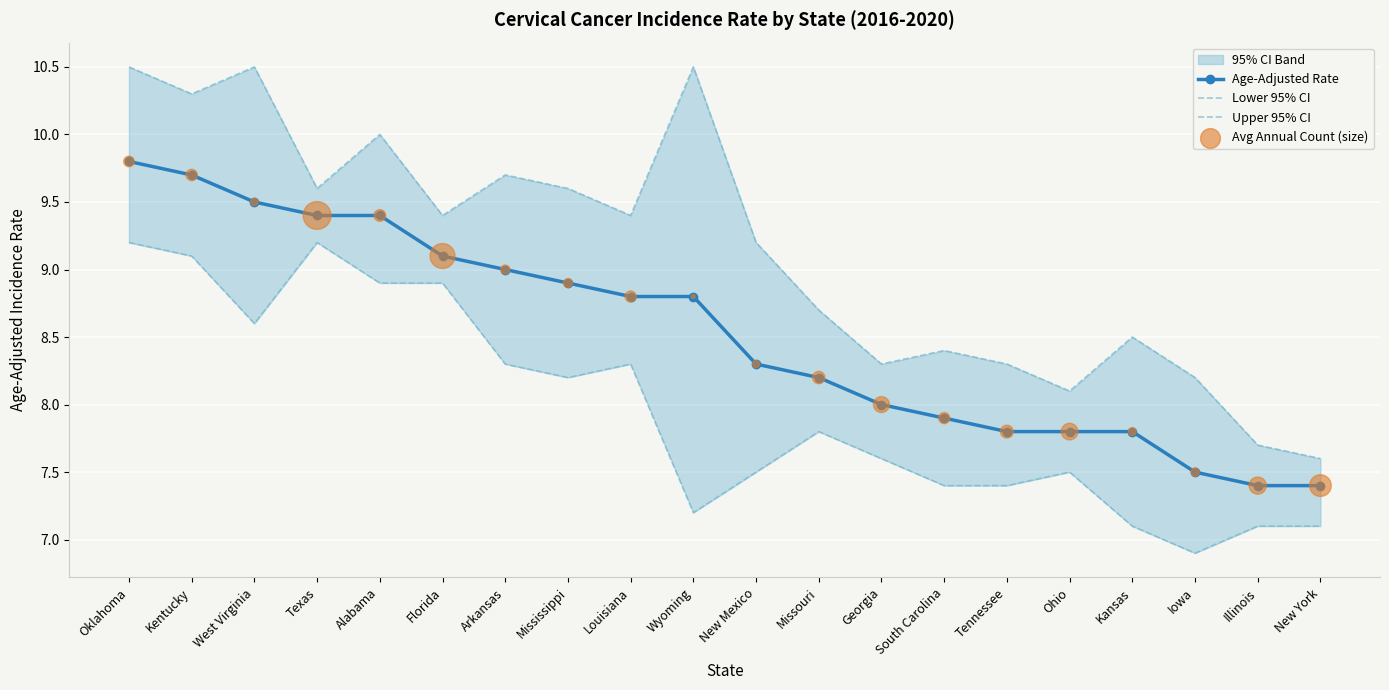

What is the total value across all series at Wyoming?

35.3